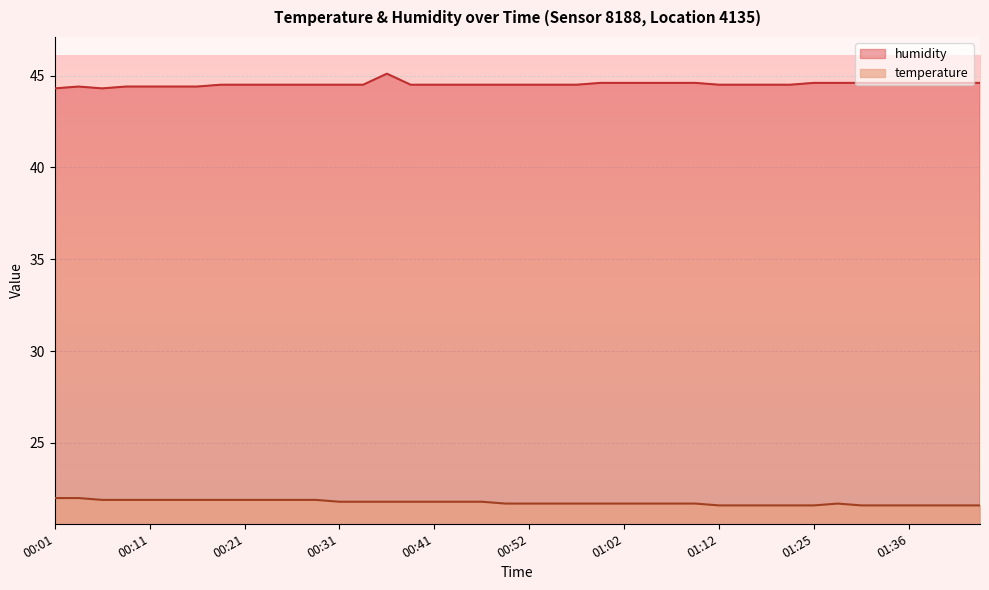

True or false: temperature has a value of 38.9 at 00:11.

False